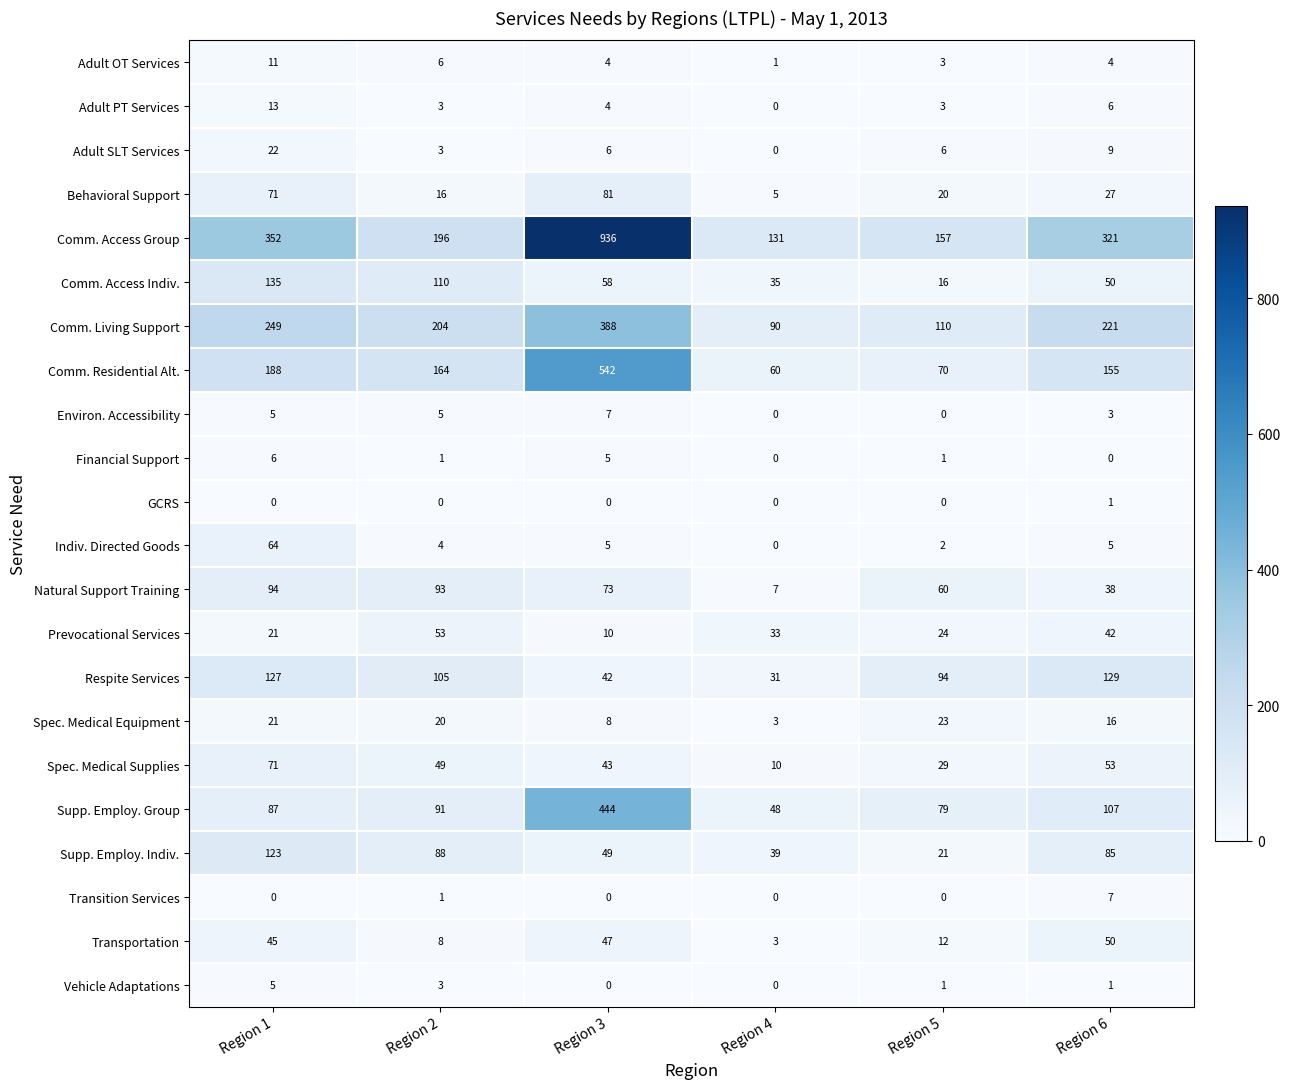

The value of Respite Services at Region 4 is 31. True or false?

True